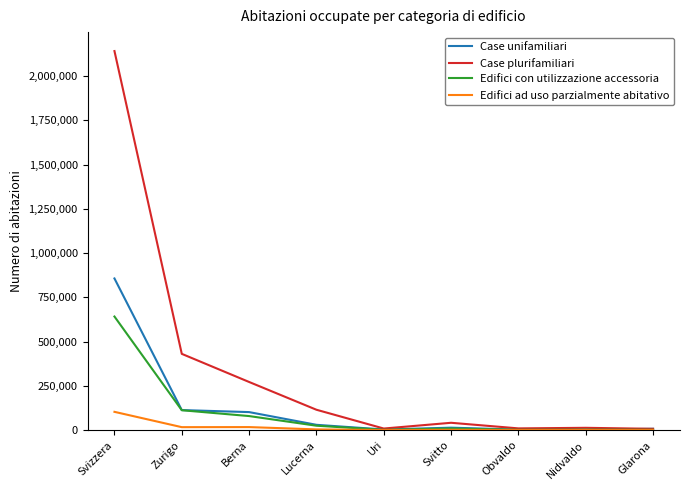

Rank the series by their maximum value, from lowest to highest.

Edifici ad uso parzialmente abitativo, Edifici con utilizzazione accessoria, Case unifamiliari, Case plurifamiliari